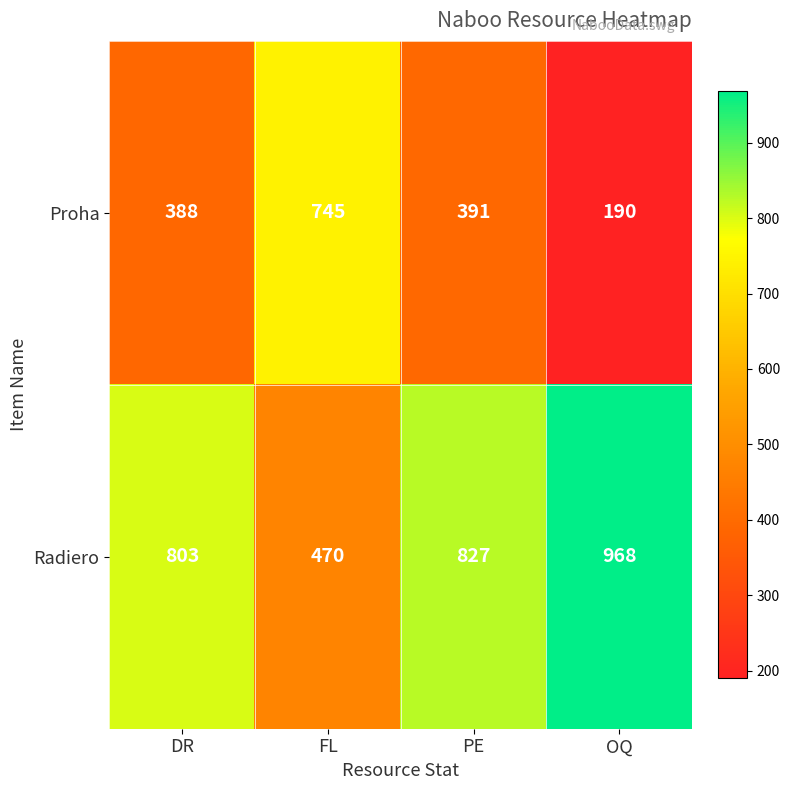

Rank the series at DR from highest to lowest value.

Radiero, Proha